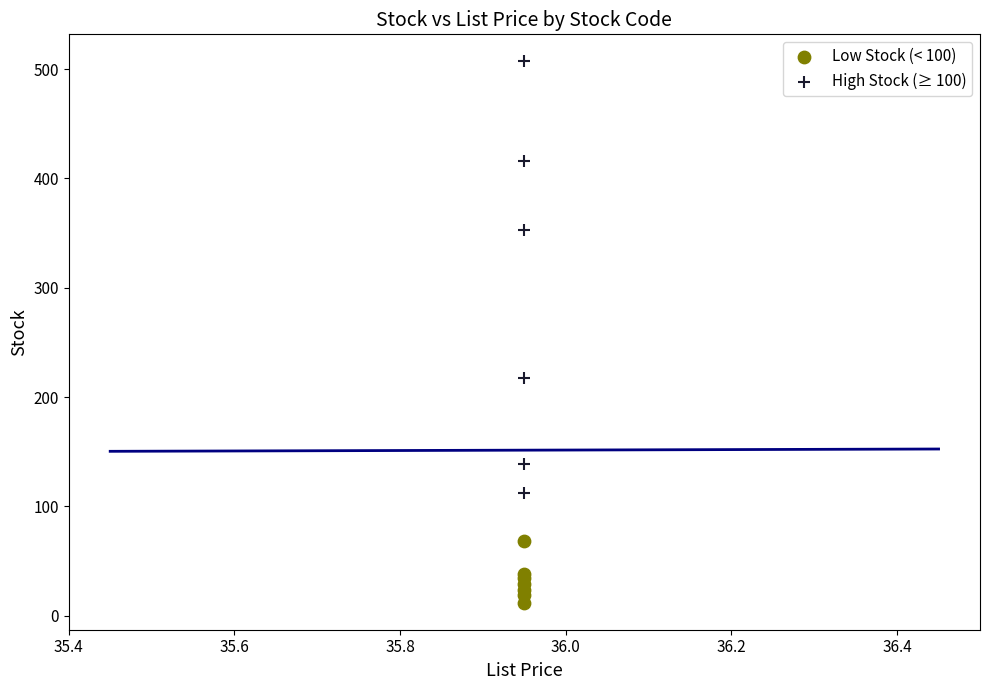

Which series contains the lowest Y value?

Low Stock (< 100)